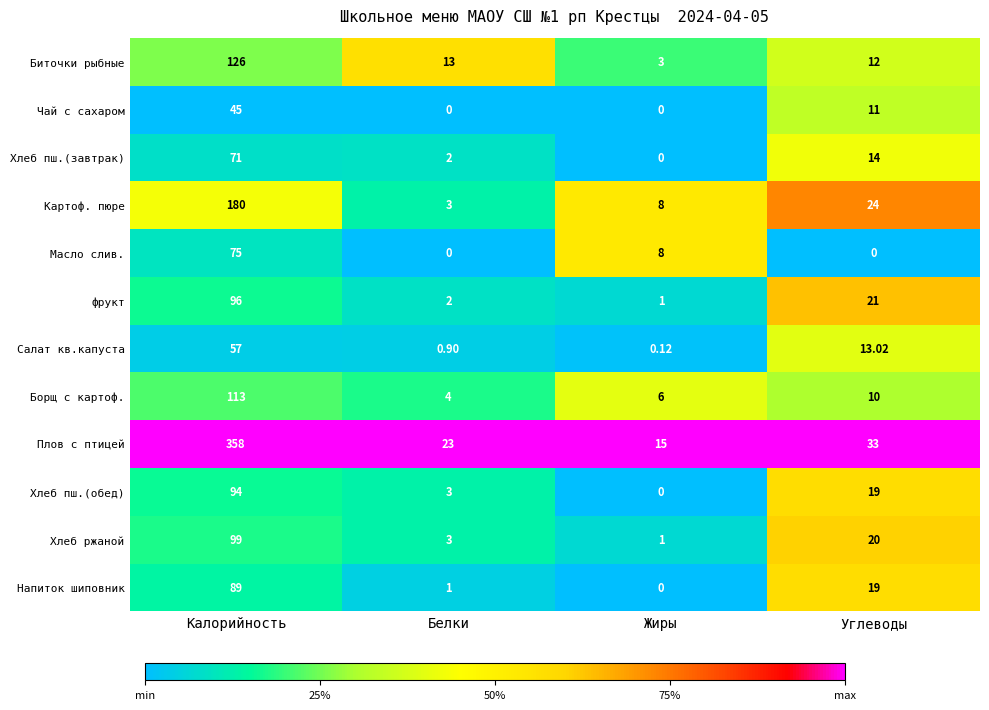

At which category is the sum across all series the highest?

Калорийность